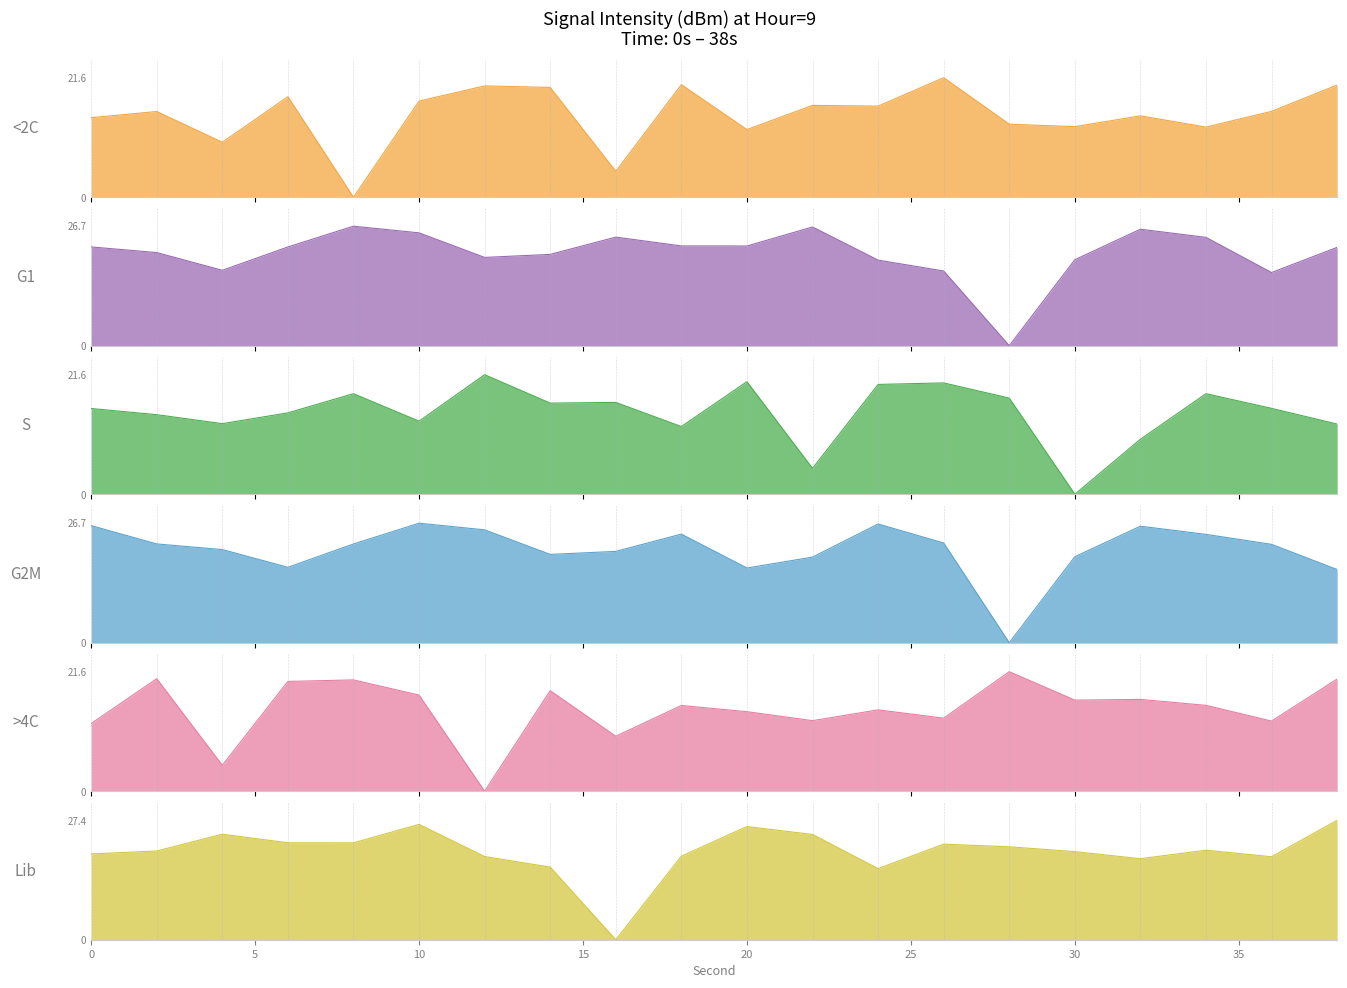

Reading right to left, transcribe all the data shown in this chart.

<2C: 20.3	15.5	12.7	14.7	12.7	13.2	21.6	16.5	16.6	12.2	20.3	4.7	19.8	20.1	17.4	0.0	18.2	9.9	15.5	14.4
G1: 21.9	16.3	24.2	26.0	19.2	0.0	16.7	19.1	26.5	22.2	22.3	24.2	20.4	19.7	25.2	26.7	22.0	16.8	20.8	22.0
S: 12.7	15.5	18.2	9.9	0.0	17.4	20.1	19.8	4.7	20.3	12.2	16.6	16.5	21.6	13.2	18.2	14.7	12.7	14.4	15.5
G2M: 16.3	21.9	24.2	26.0	19.2	0.0	22.2	26.5	19.1	16.7	24.2	20.4	19.7	25.2	26.7	22.0	16.8	20.8	22.0	26.1
>4C: 20.3	12.7	15.5	16.6	16.5	21.6	13.2	14.7	12.7	14.4	15.5	9.9	18.2	0.0	17.4	20.1	19.8	4.7	20.3	12.2
Lib: 27.4	19.1	20.6	18.6	20.2	21.3	21.9	16.3	24.2	26.0	19.2	0.0	16.7	19.1	26.5	22.2	22.3	24.2	20.4	19.7